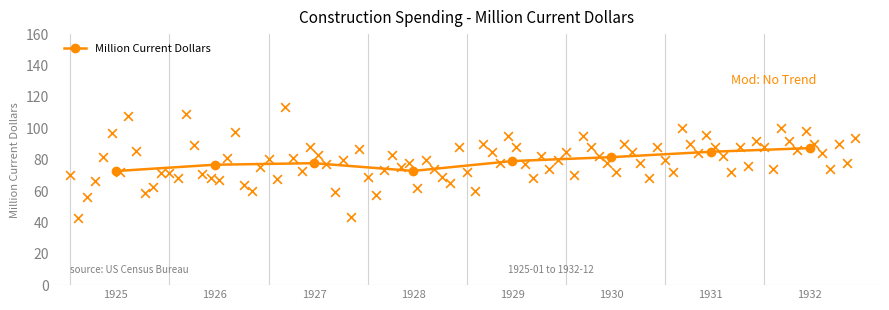

Approximately how many times larger is the value at 1930 compared to 1928?

1.1